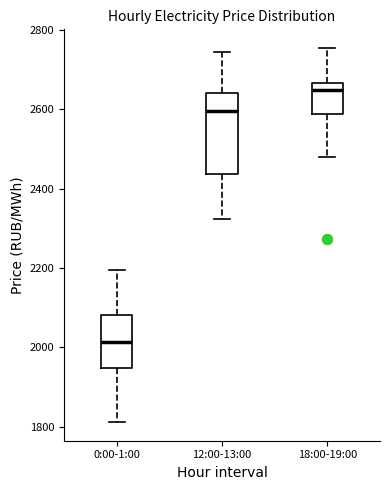

Comparing the boxes themselves (not the whiskers), which one is the tallest?

12:00-13:00